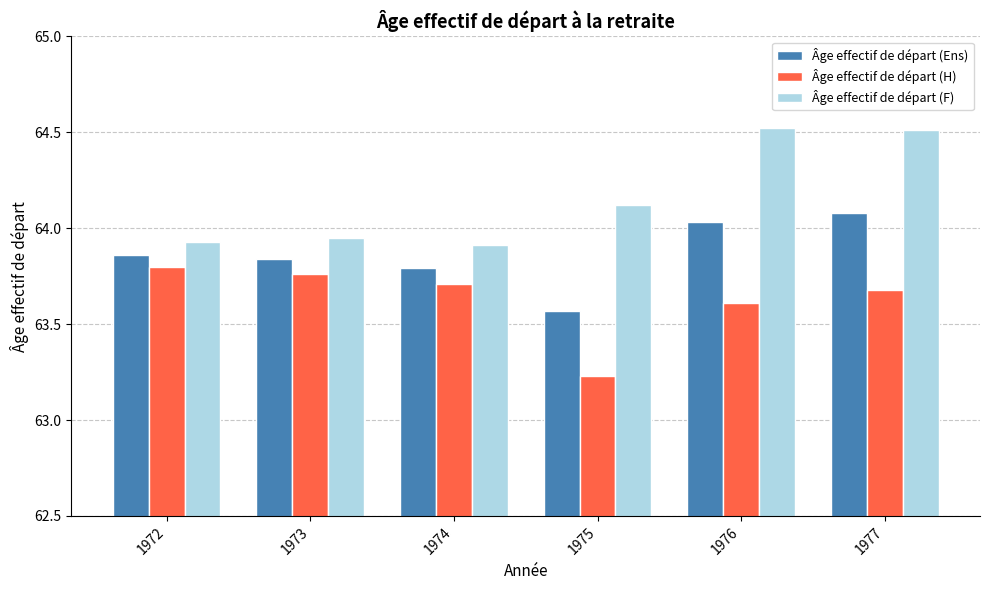

Read the Âge effectif de départ (F) value at 1975.

64.1